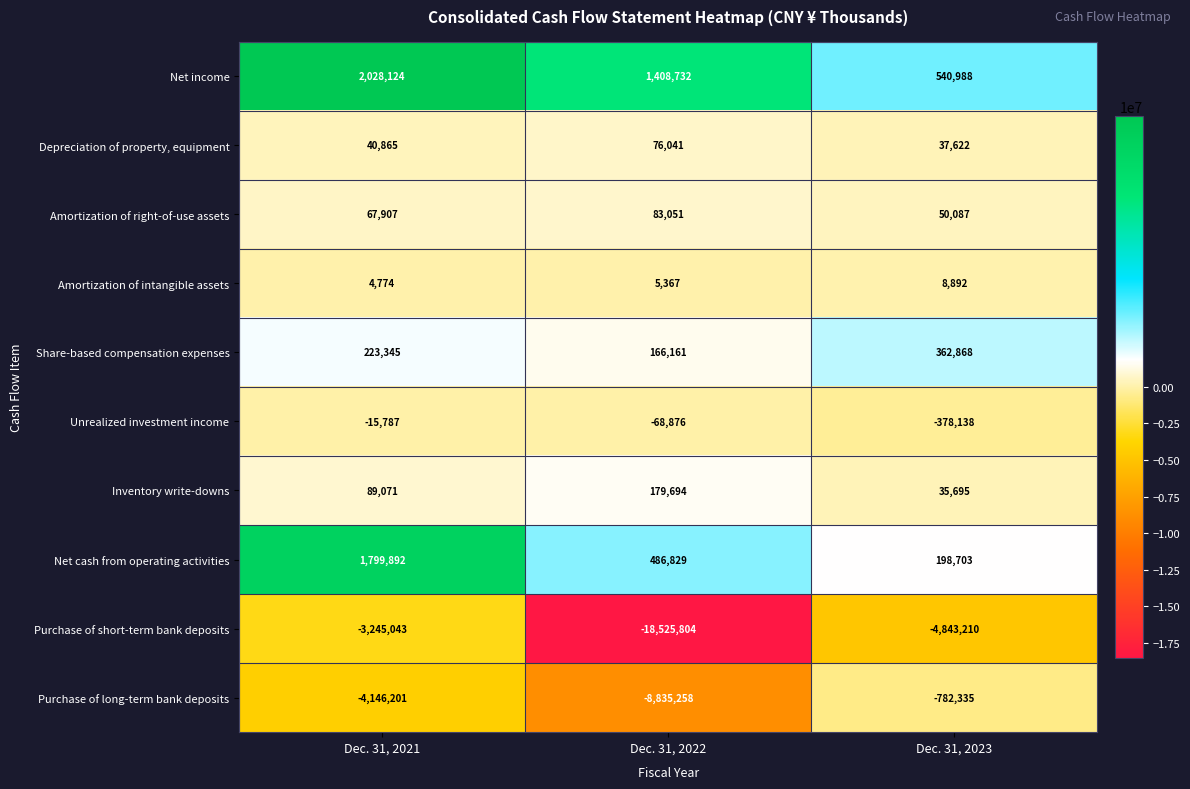

What is the sum of the Purchase of long-term bank deposits values at Dec. 31, 2023 and Dec. 31, 2021?

-4928536